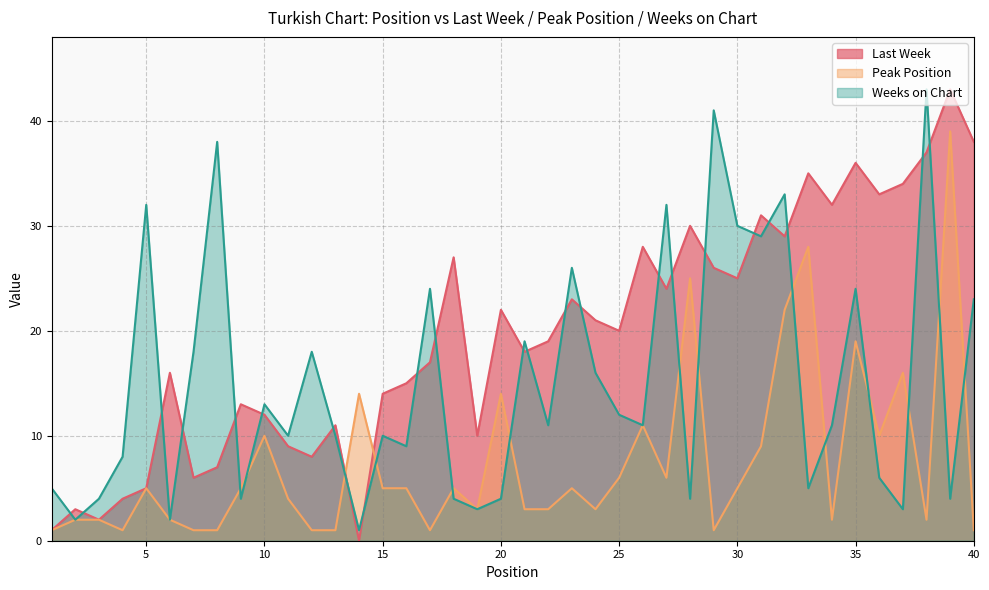

True or false: Last Week has a value of 0 at 14.

True